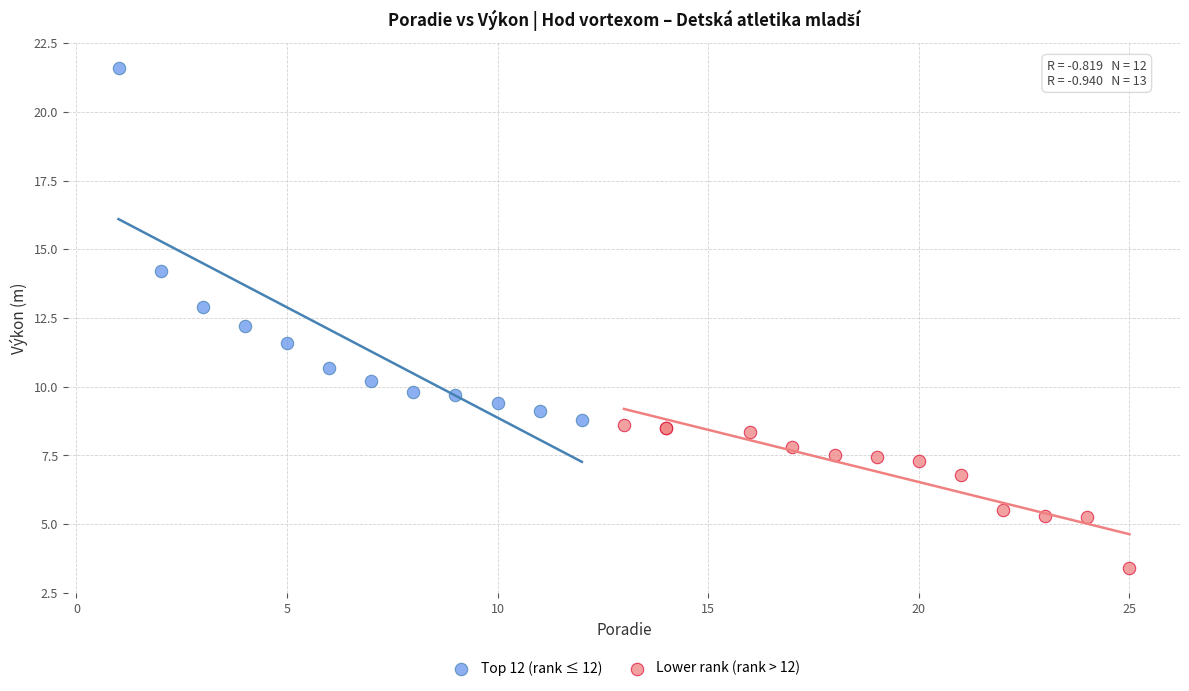

What are all the series names shown in the legend?

Top 12 (rank ≤ 12), Lower rank (rank > 12)